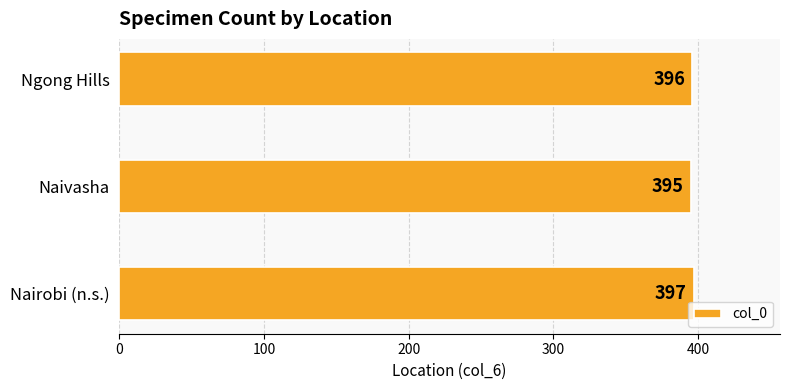

Does the chart contain any negative values?

No